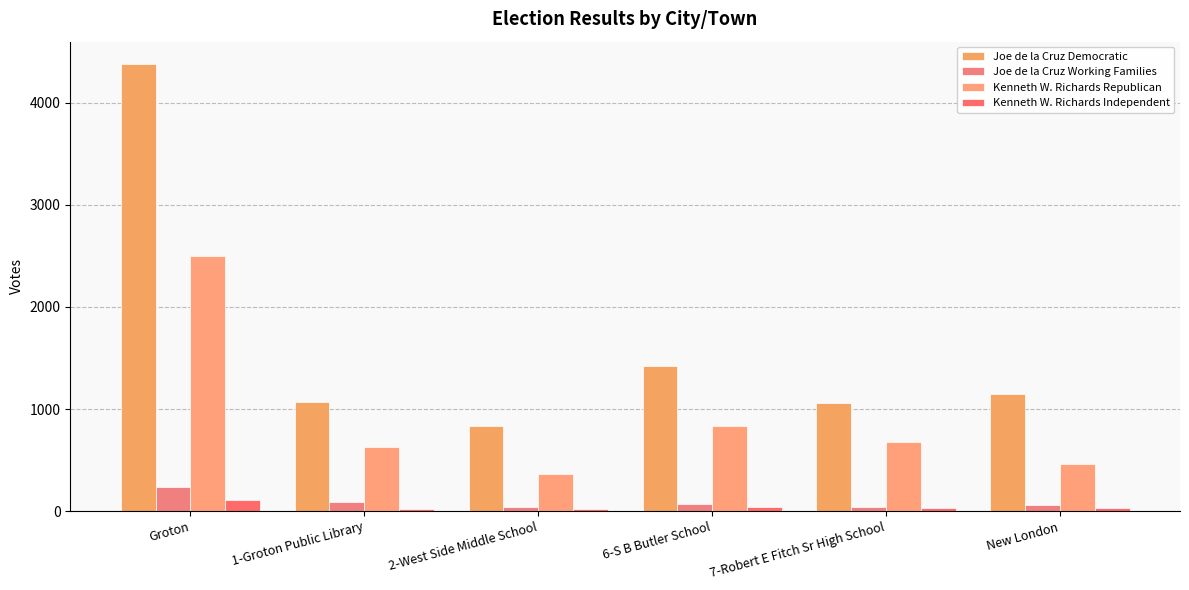

What is the sum of the Joe de la Cruz Working Families values at 6-S B Butler School and Groton?

308